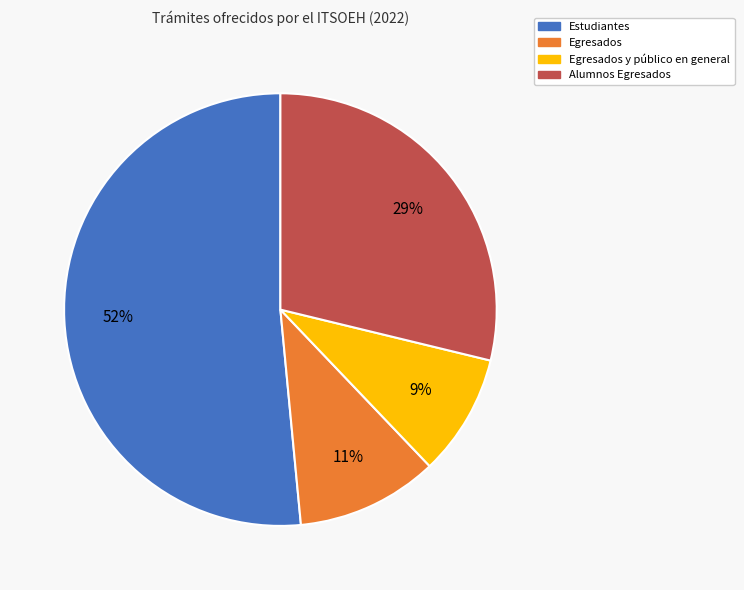

Is there any slice that represents more than half of the pie?

Yes